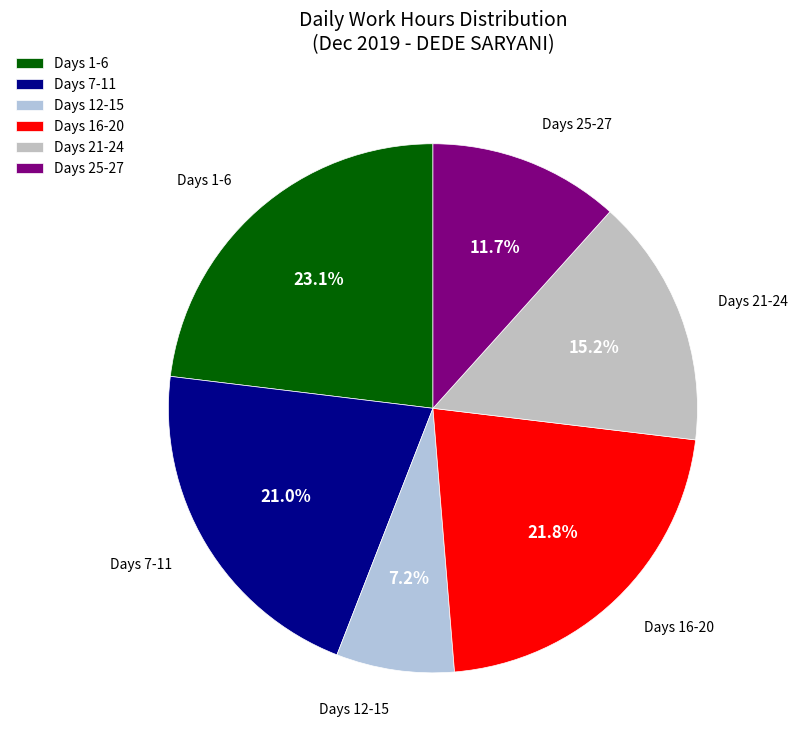

What is the largest slice in the pie chart?

Days 1-6